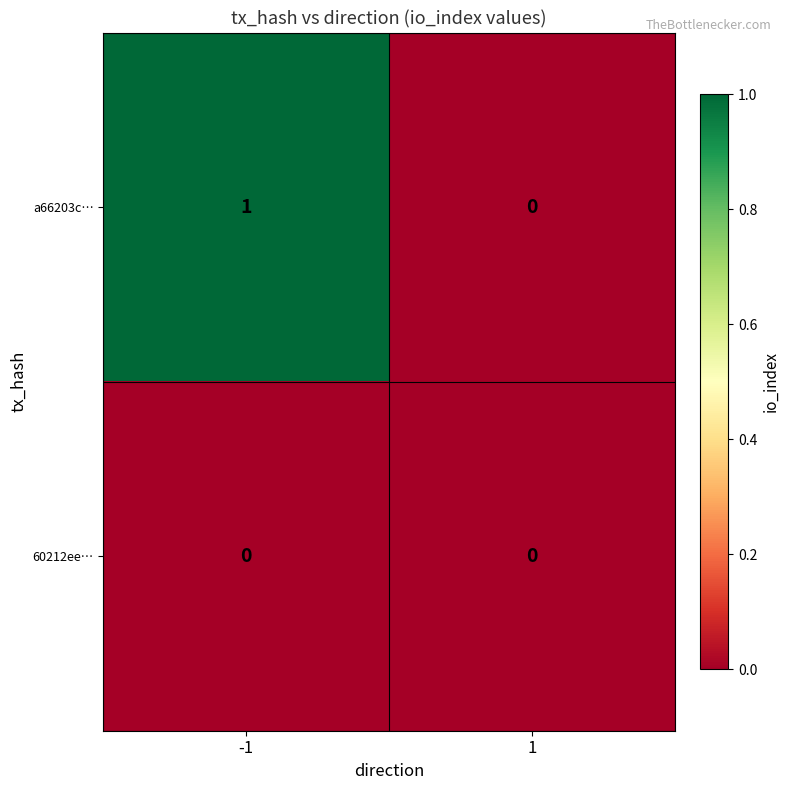

Which series has the widest spread of values?

a66203c…